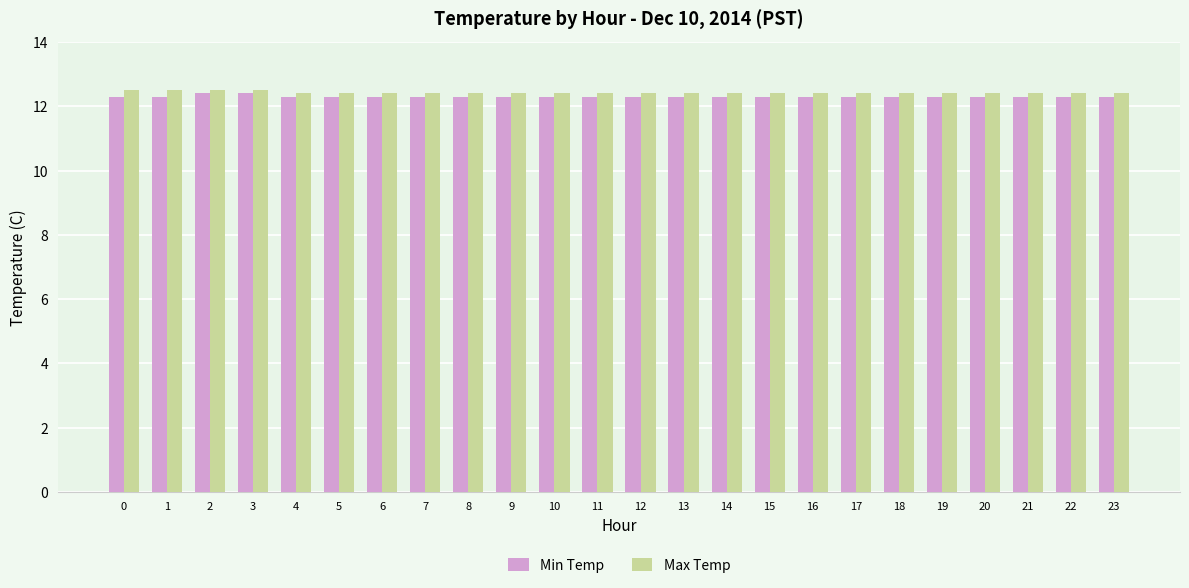

What is the total value across all series at 3?

24.9